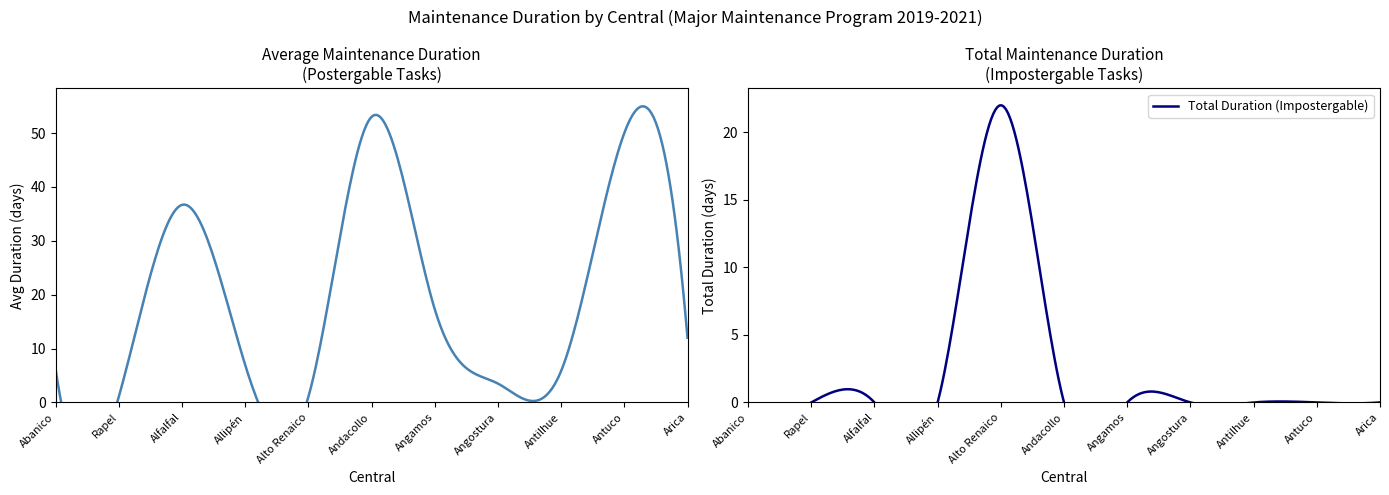

After their last crossing, which series has the higher values: Postergable or Impostergable?

Postergable